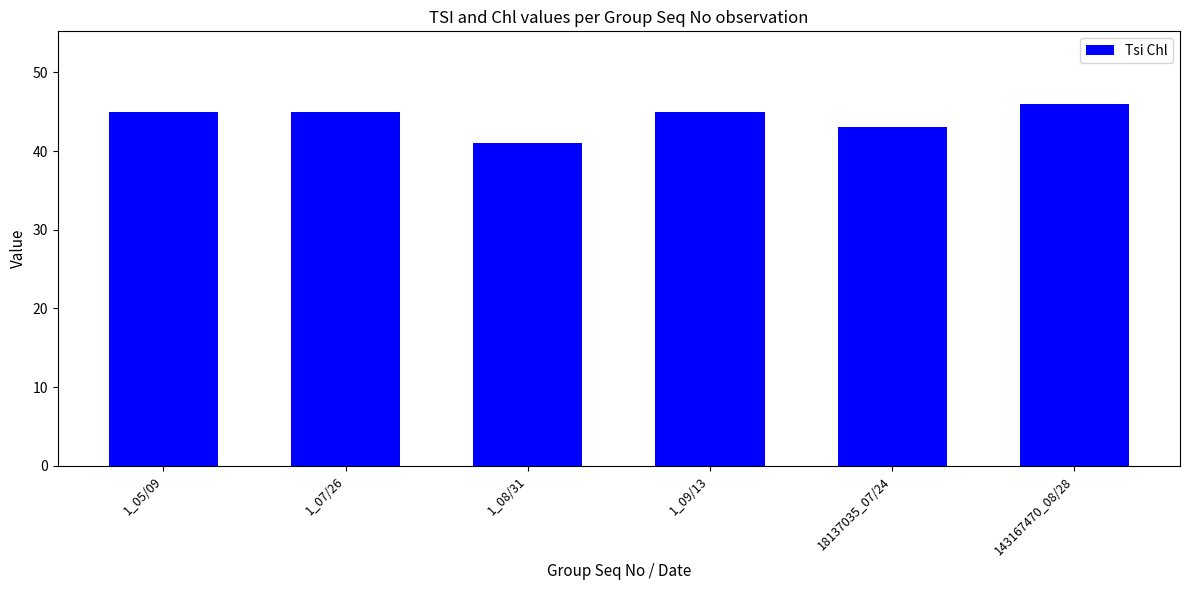

Which has a higher value, 143167470_08/28 or 1_05/09?

143167470_08/28